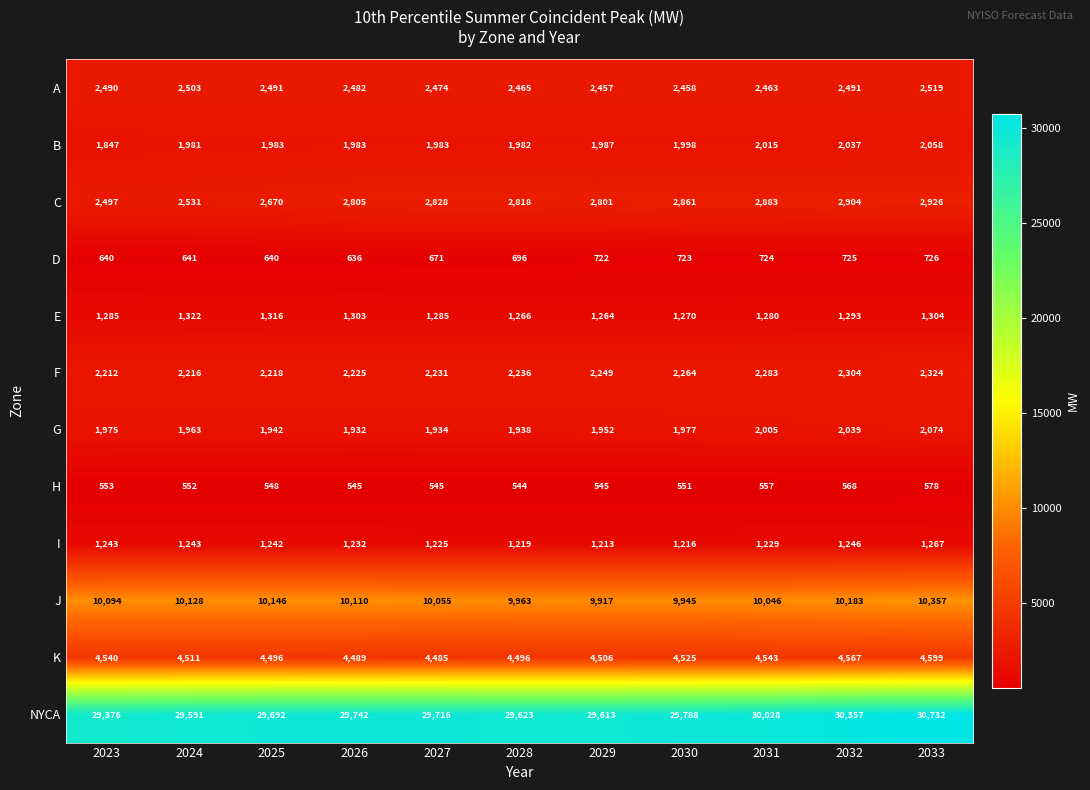

Which series changed the most between 2025 and 2027?

C